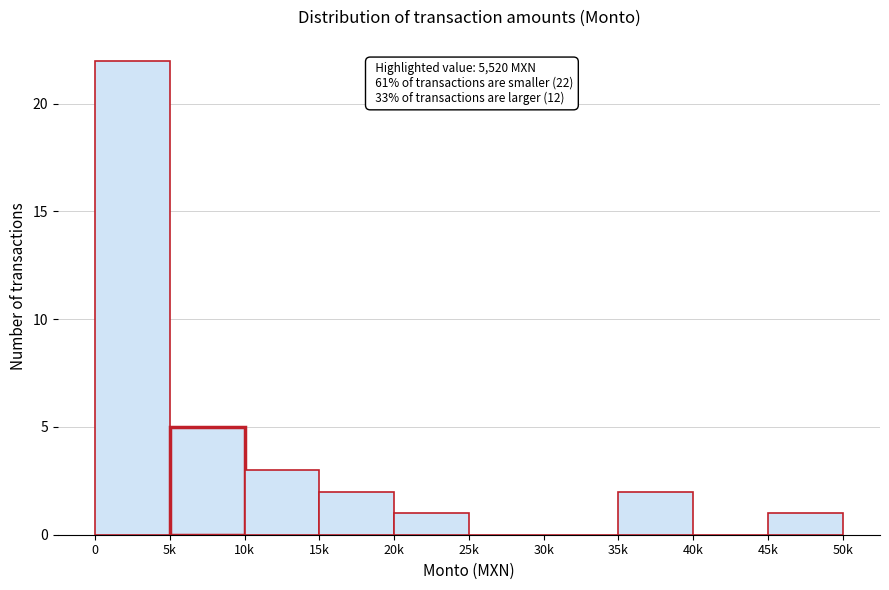

Reading left to right, transcribe all the data shown in this chart.

0=22	5k=5	10k=3	15k=2	20k=1	25k=0	30k=0	35k=2	40k=0	45k=1